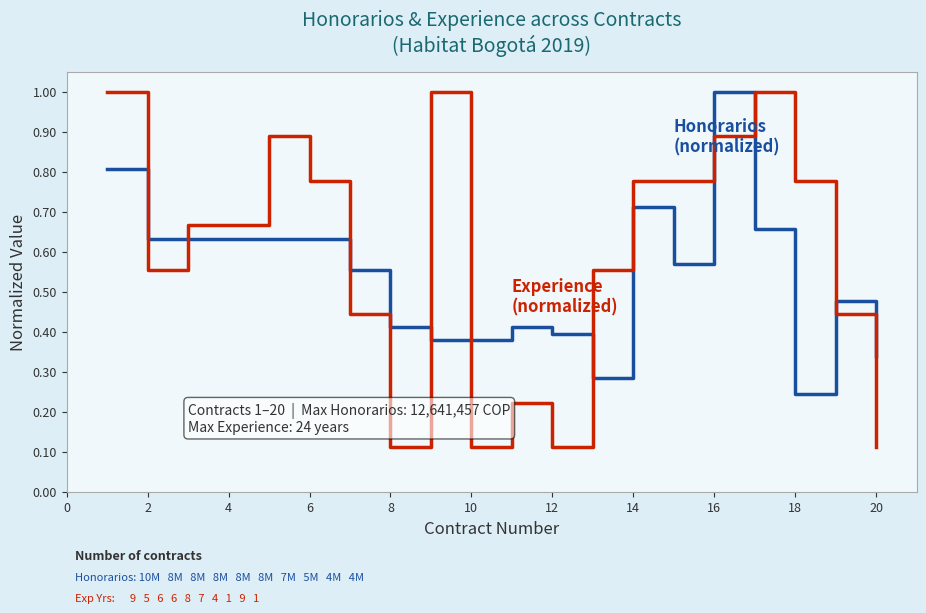

What is the greatest value displayed?

1.0